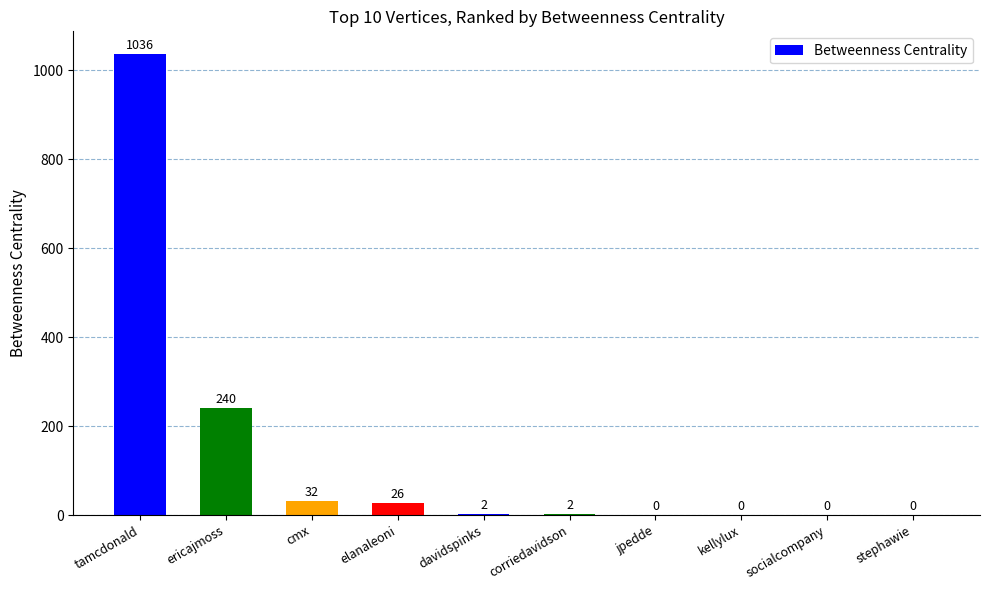

What is the maximum value shown in the chart?

1036